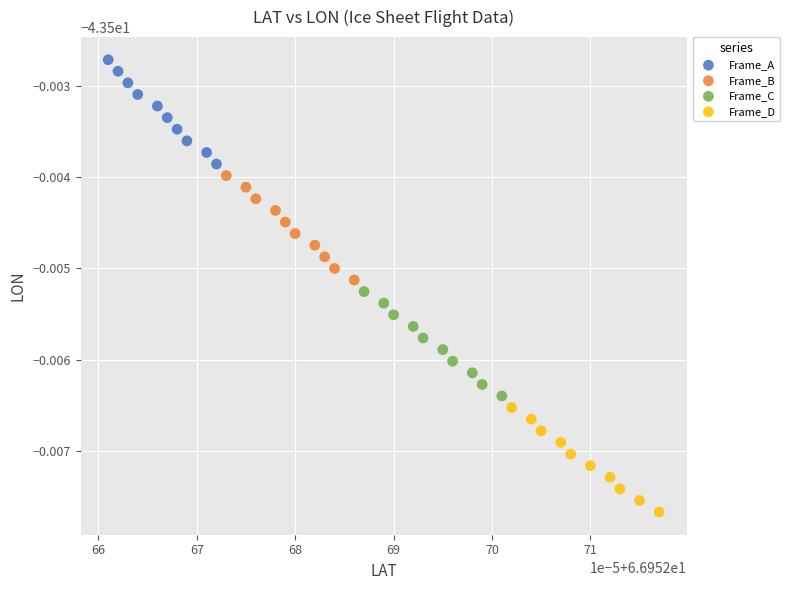

What are all the series names shown in the legend?

Frame_A, Frame_B, Frame_C, Frame_D